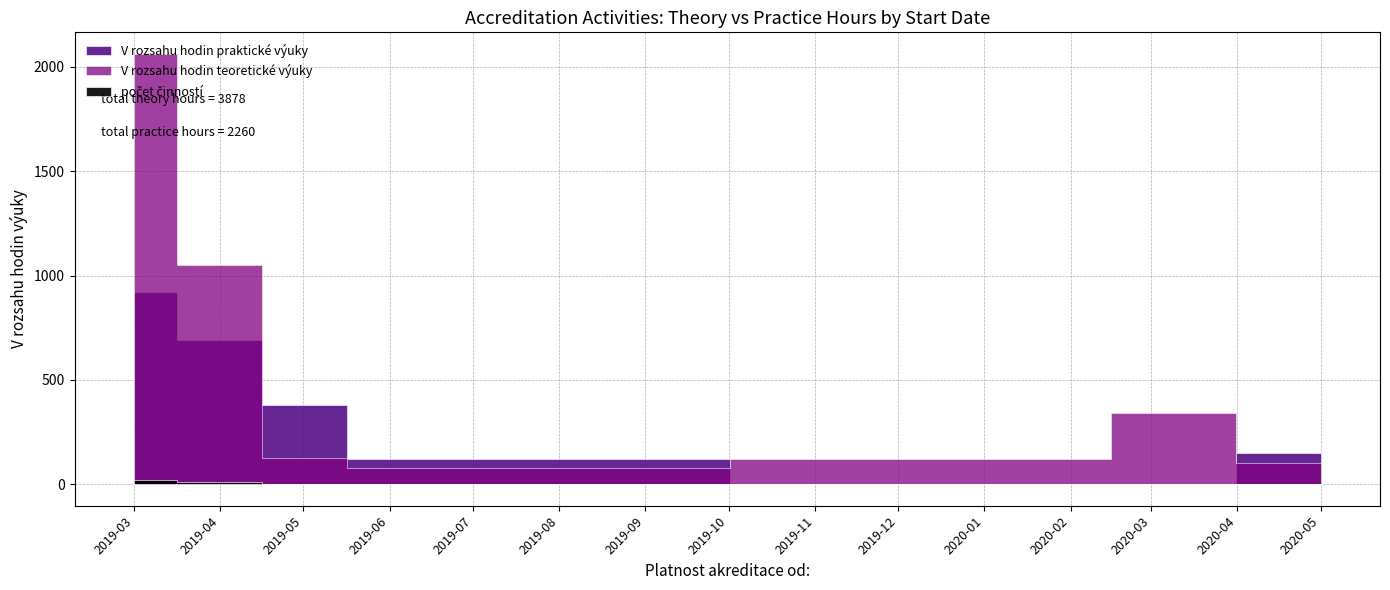

How many lines are shown in the chart?

3